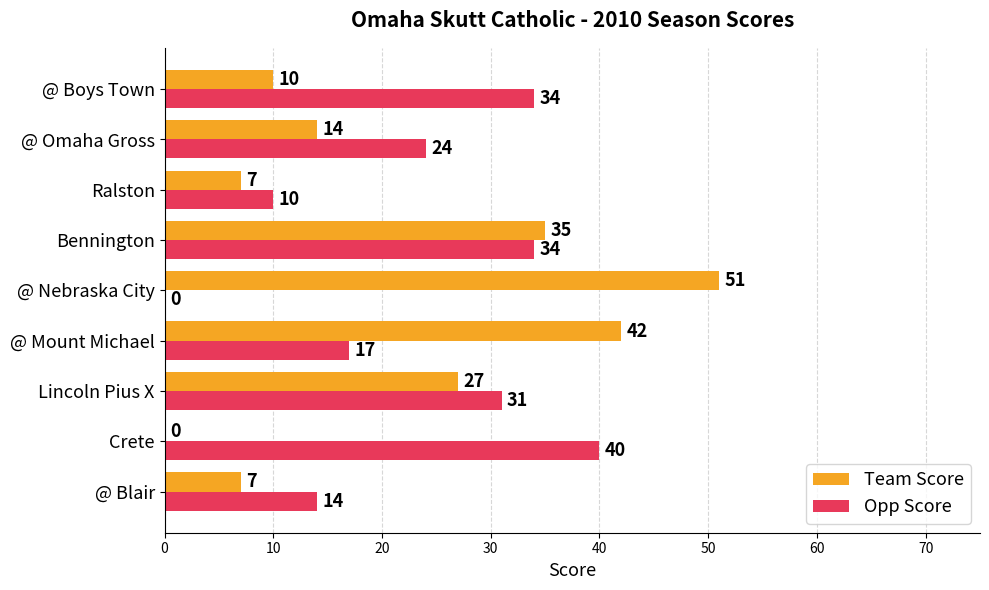

At which category is the sum across all series the highest?

Bennington